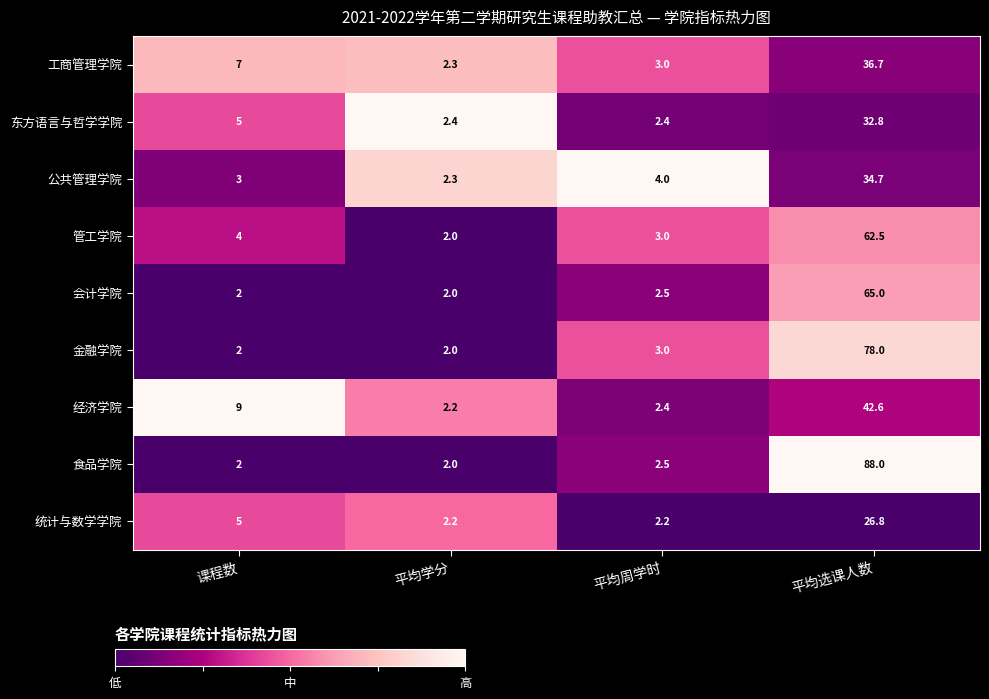

What is the spread (max minus min) of values at 平均选课人数?

61.2